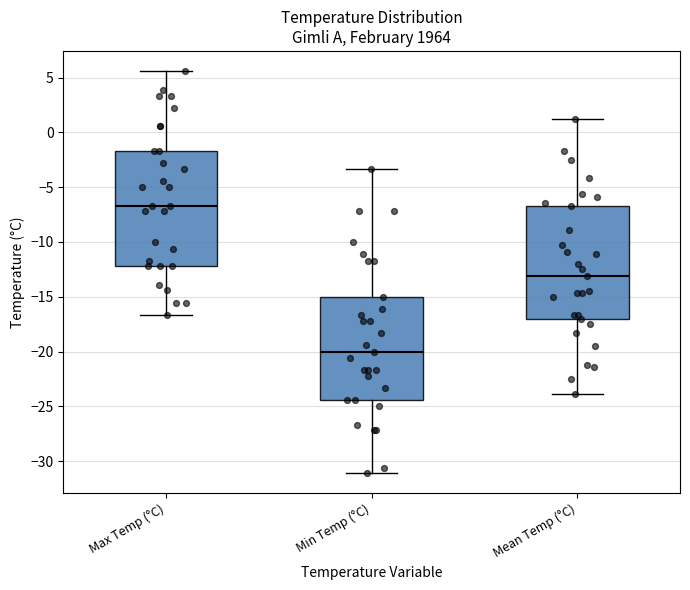

Reading left to right, read every box against the y-axis: the position of its median line, the range the box covers, and the ends of its whiskers. The values are not printed on the chart, so give them approximately, as read against the axis.

Max Temp (°C): median -6.5, box -12.0 to -1.5, whiskers -16.5 to 5.5
Min Temp (°C): median -20.0, box -24.5 to -15.0, whiskers -31.0 to -3.5
Mean Temp (°C): median -13.0, box -17.0 to -6.5, whiskers -24.0 to 1.0